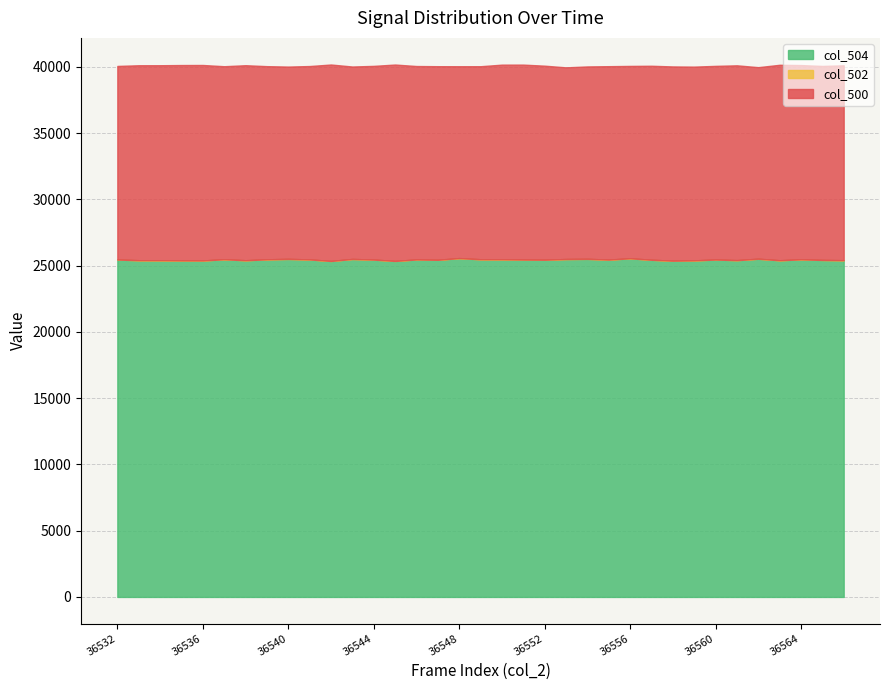

What is the sum of all col_502 values?

890830